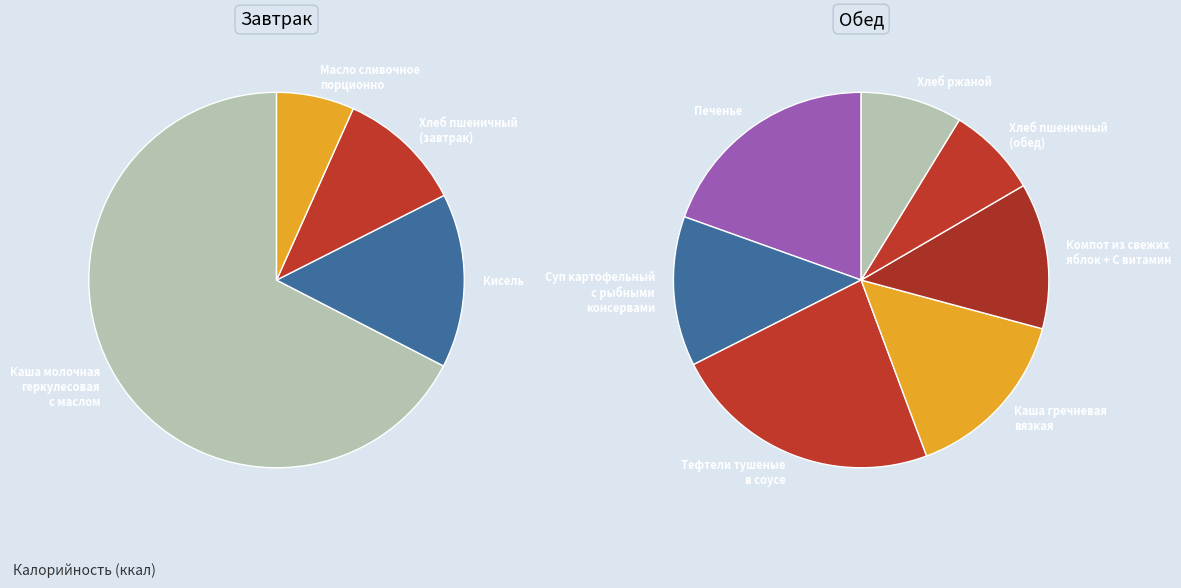

Rank the categories by value from lowest to highest.

Масло сливочное порционно, Хлеб пшеничный (обед), Хлеб ржаной, Хлеб пшеничный (завтрак), Компот из свежих яблок + С витамин, Суп картофельный с рыбными консервами, Кисель, Каша гречневая вязкая, Печенье, Тефтели тушеные в соусе, Каша молочная геркулесовая с маслом